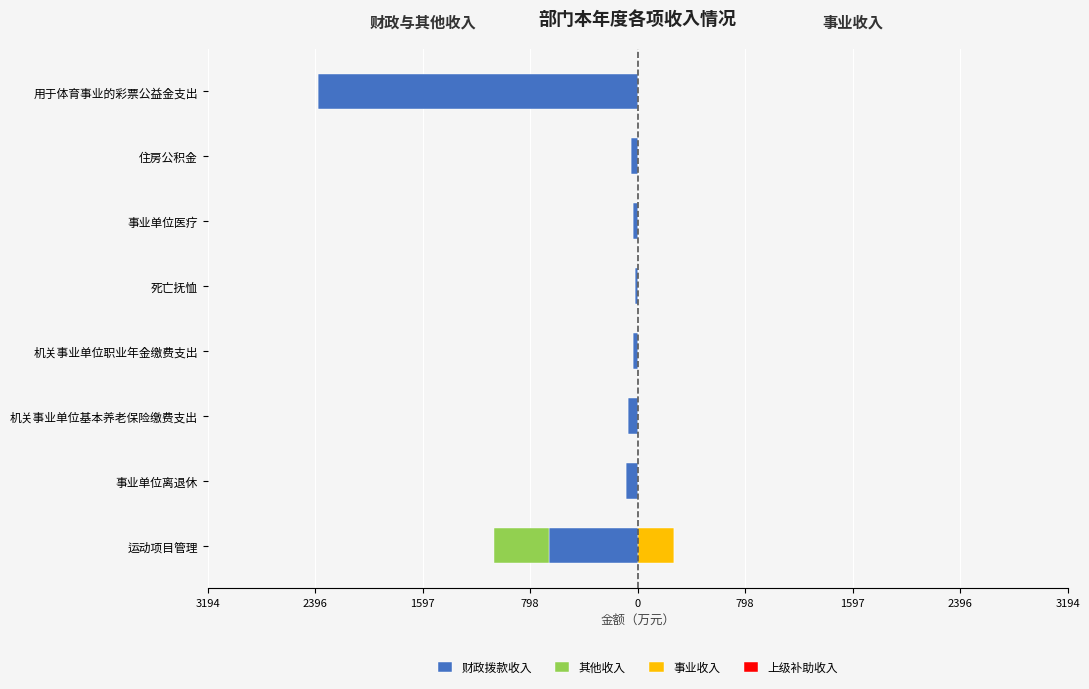

What is the average value of the 其他收入 series?

-50.6